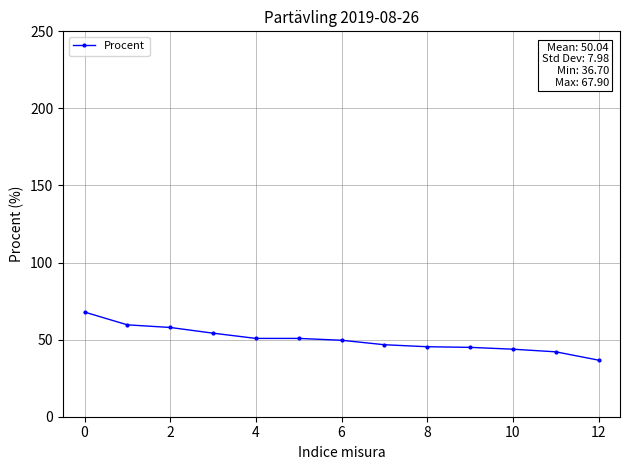

What is the difference between the maximum and minimum values?

31.2